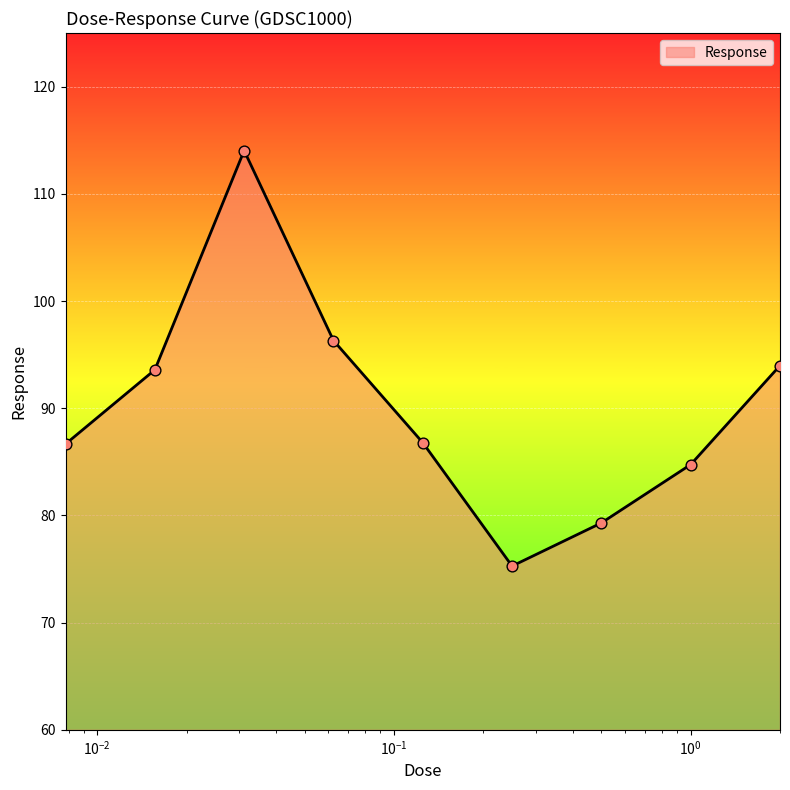

What is the difference between the maximum and minimum values?

38.8